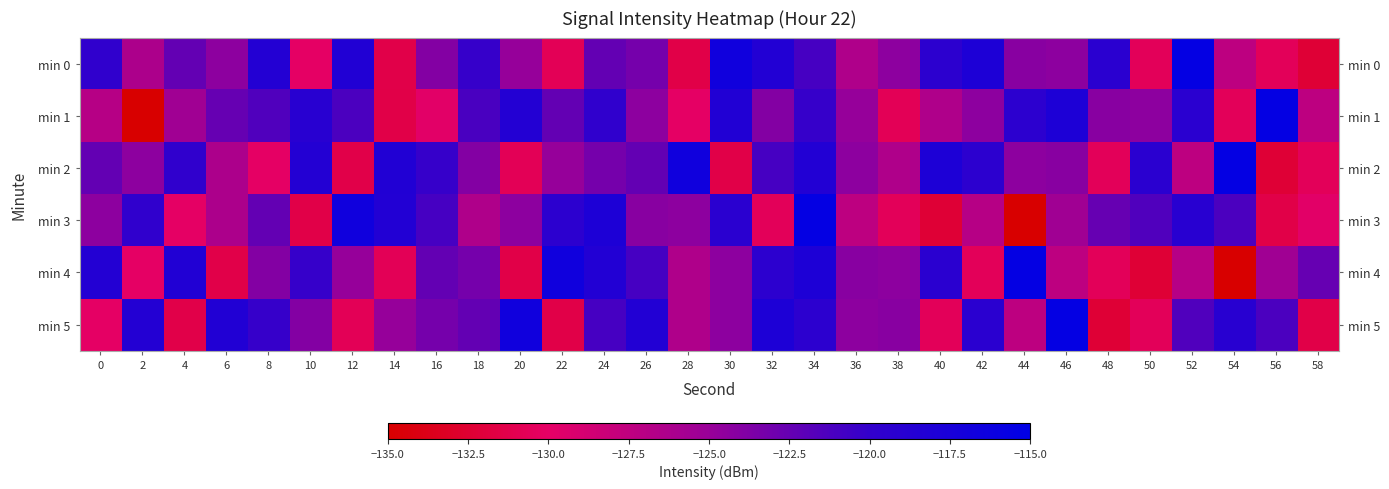

At how many categories does at least one series exceed -118?

15